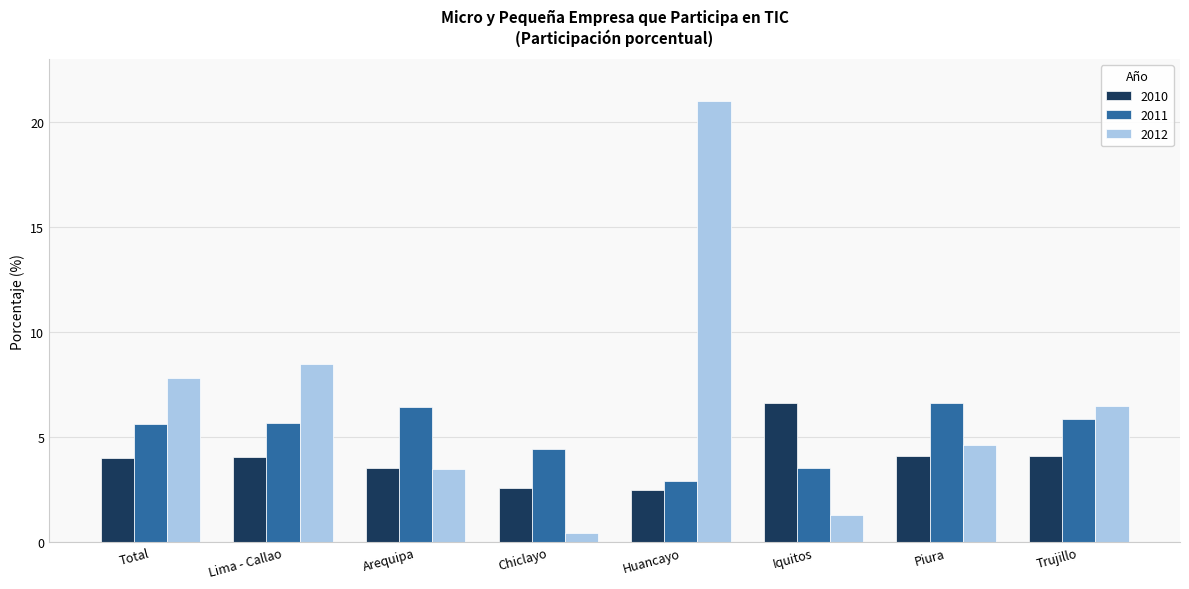

What is the smallest value displayed?

0.4